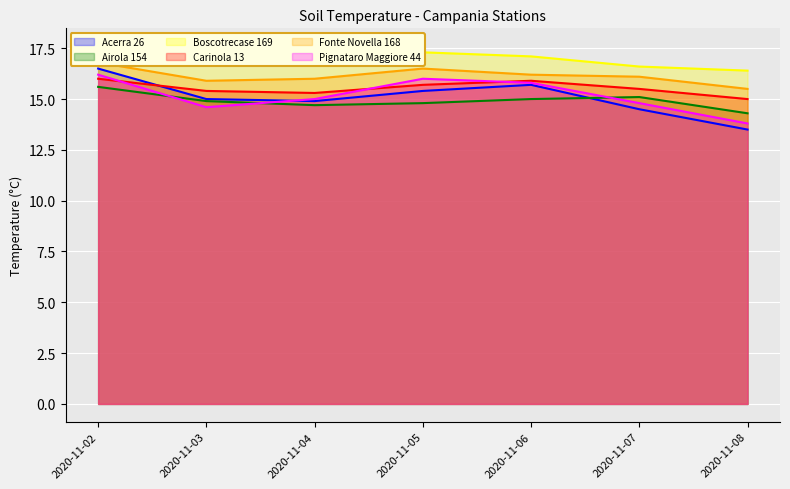

Which category has the lowest value in the Carinola 13 series?

2020-11-08